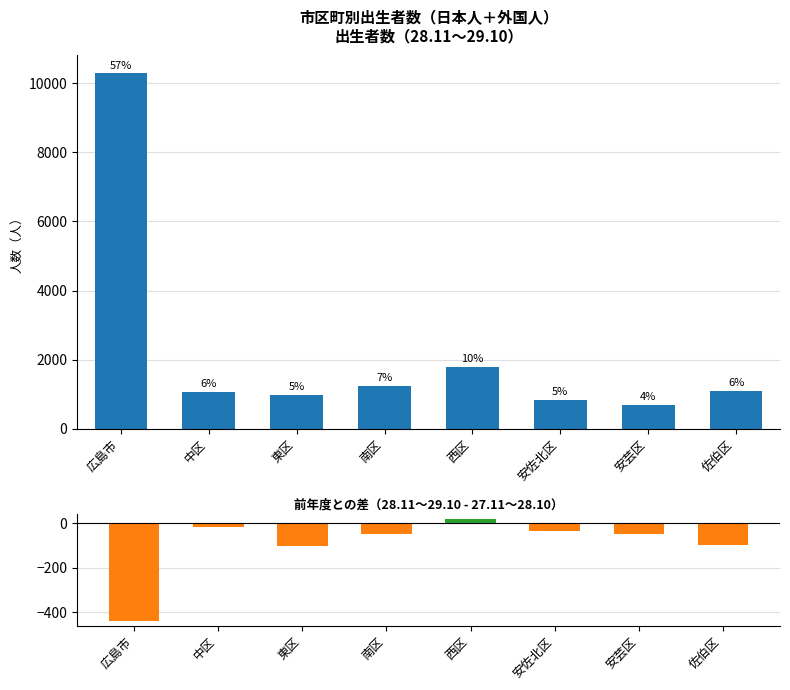

List the labels in order of value, smallest first.

安芸区, 安佐北区, 東区, 中区, 佐伯区, 南区, 西区, 広島市